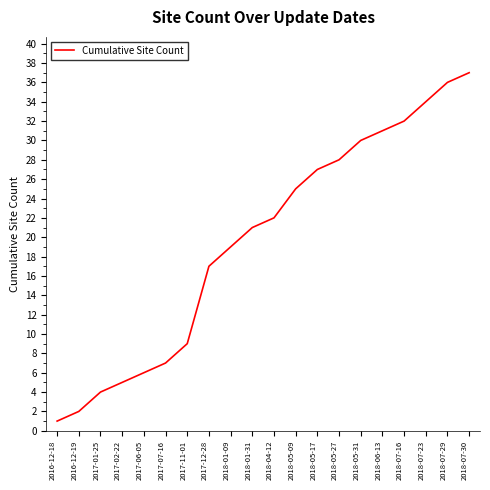

Rank the categories by value from lowest to highest.

2016-12-18, 2016-12-19, 2017-01-25, 2017-02-22, 2017-06-05, 2017-07-16, 2017-11-01, 2017-12-28, 2018-01-09, 2018-01-31, 2018-04-12, 2018-05-09, 2018-05-17, 2018-05-27, 2018-05-31, 2018-06-13, 2018-07-16, 2018-07-23, 2018-07-29, 2018-07-30